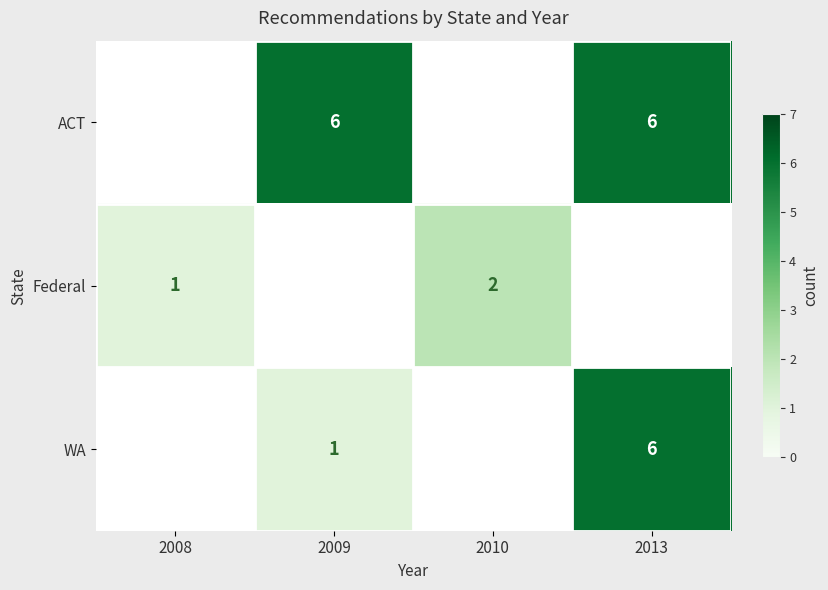

What is the difference between the WA values at 2013 and 2009?

5